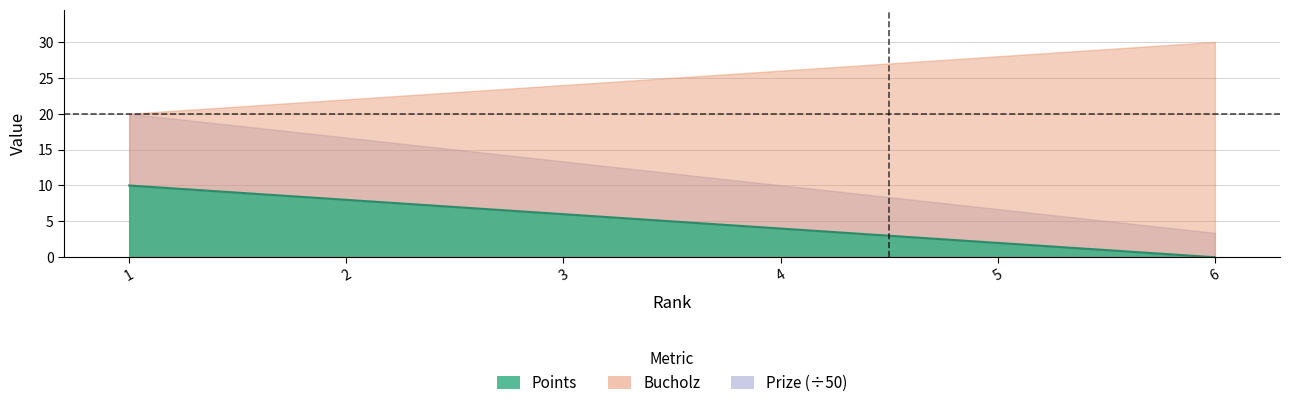

How many values are below 6?

3